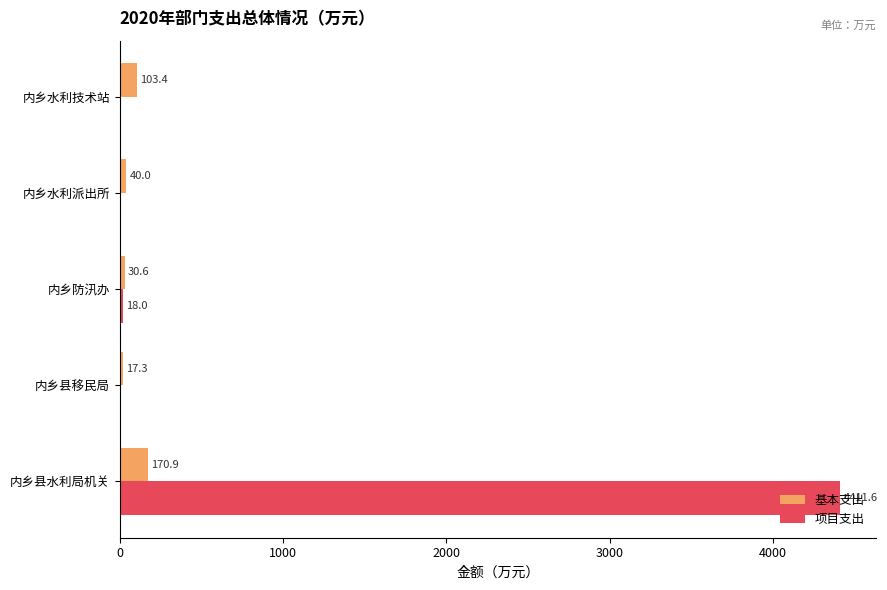

What are all the series names shown in the legend?

基本支出, 项目支出